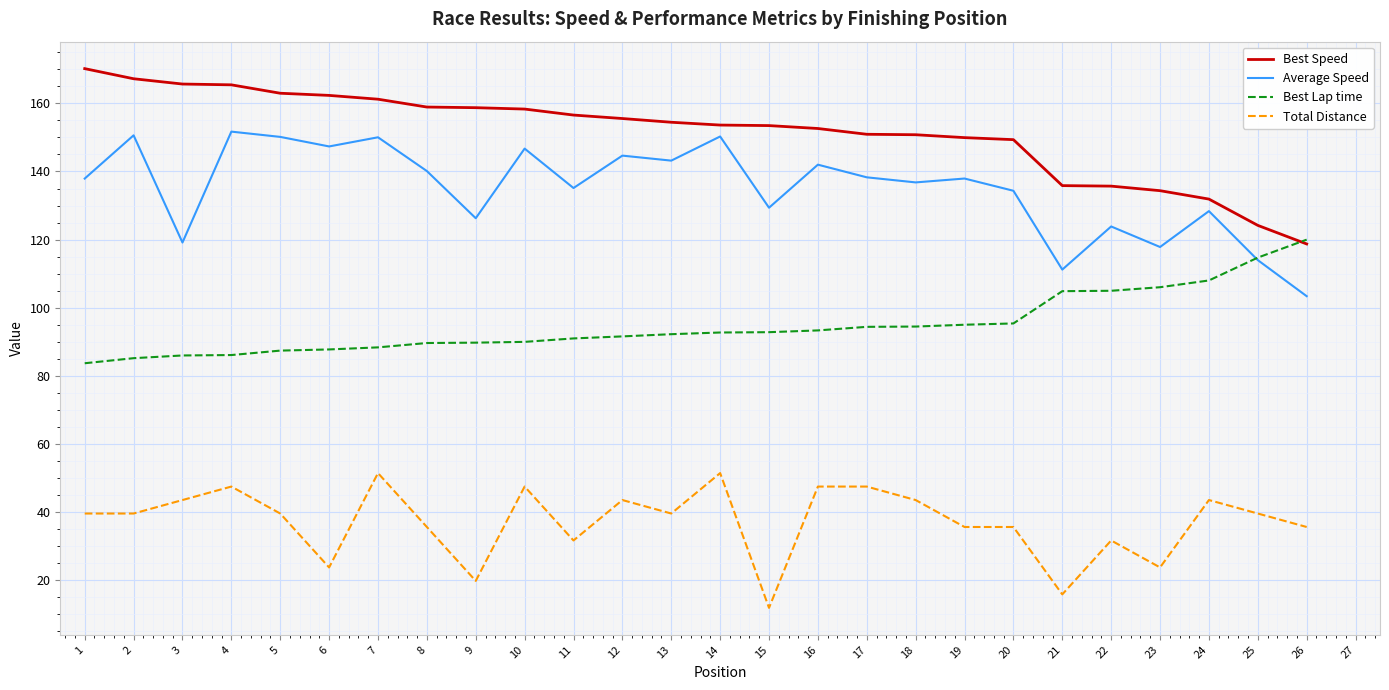

The value of Best Speed at 6 is 275.1. True or false?

False